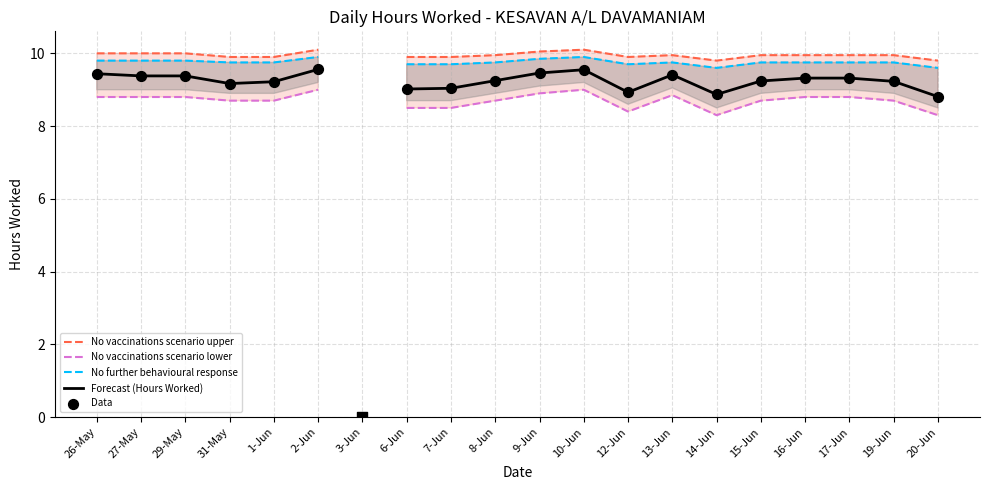

Which series reaches the maximum Y coordinate?

No vaccinations scenario upper